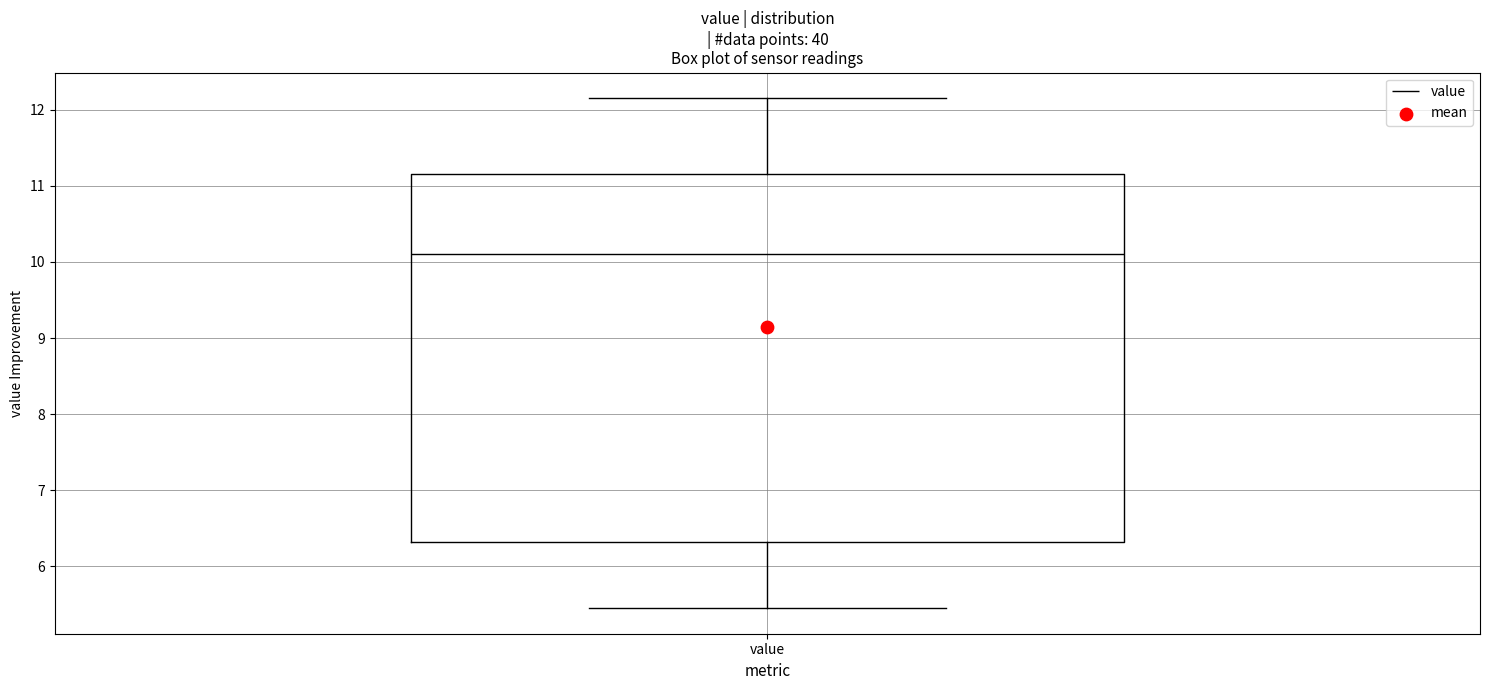

Transcribe this box plot: give where the median line is, the range the box spans, and where the two whiskers end, as read against the y-axis. The values are not printed on the chart, so give them approximately, as read against the axis.

median 10.1, box 6.3 to 11.2, whiskers 5.5 to 12.2